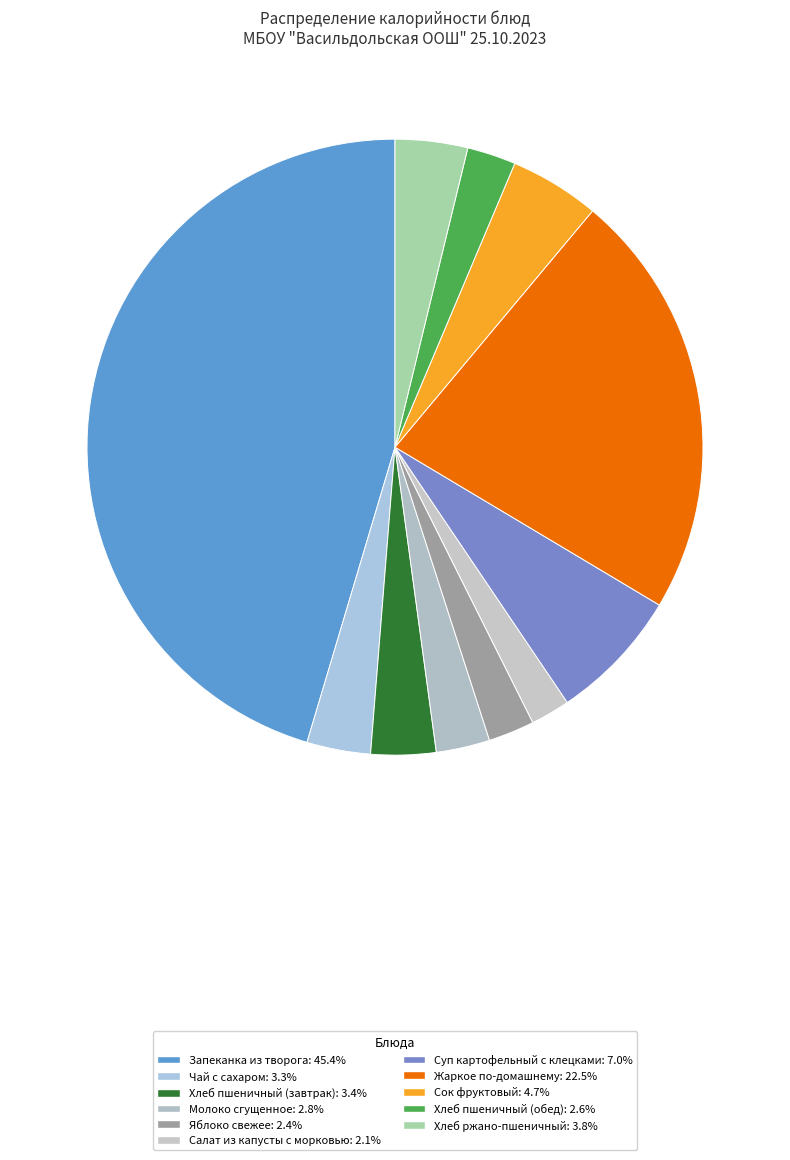

True or false: Хлеб ржано-пшеничный accounts for 4% of the total.

True